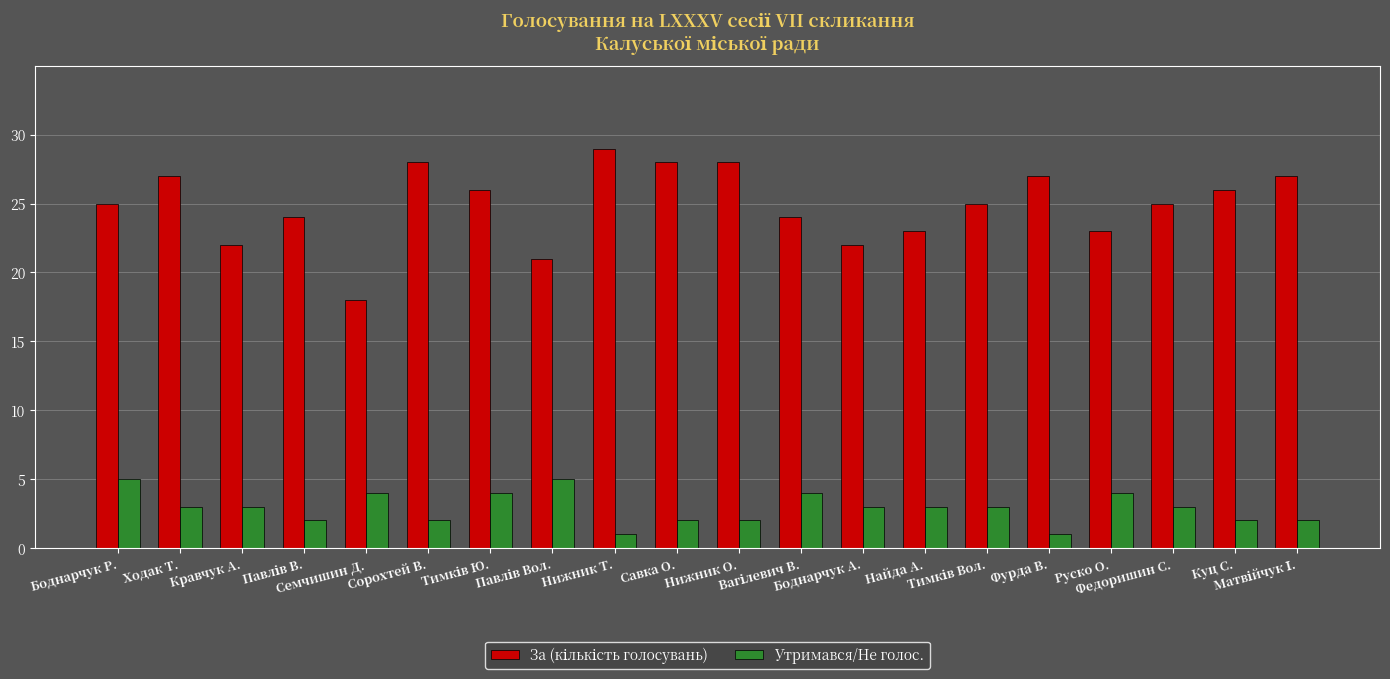

How many groups of bars are there?

20